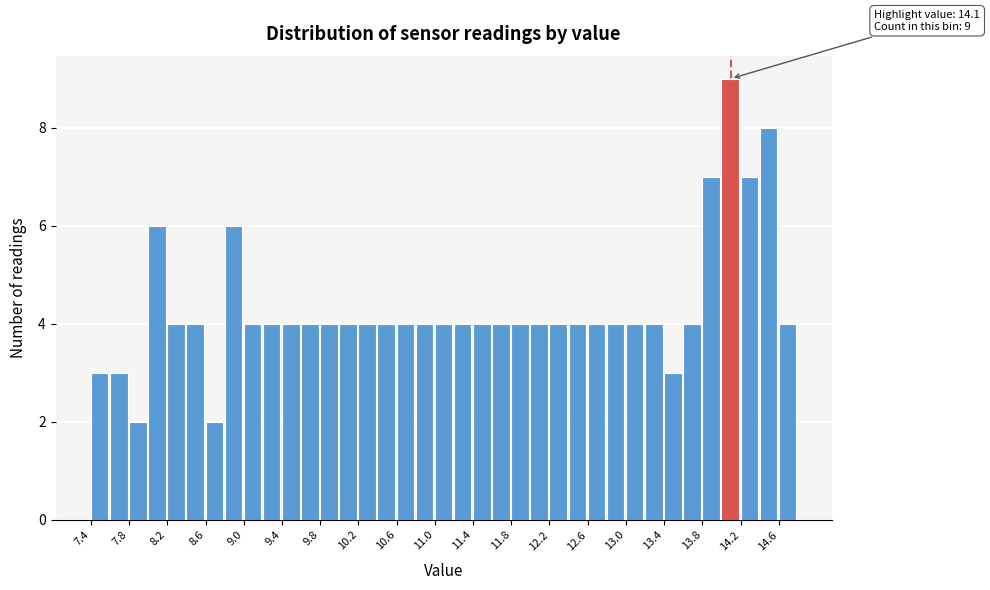

Which range on the x-axis has the tallest bar?

14.0 to 14.2